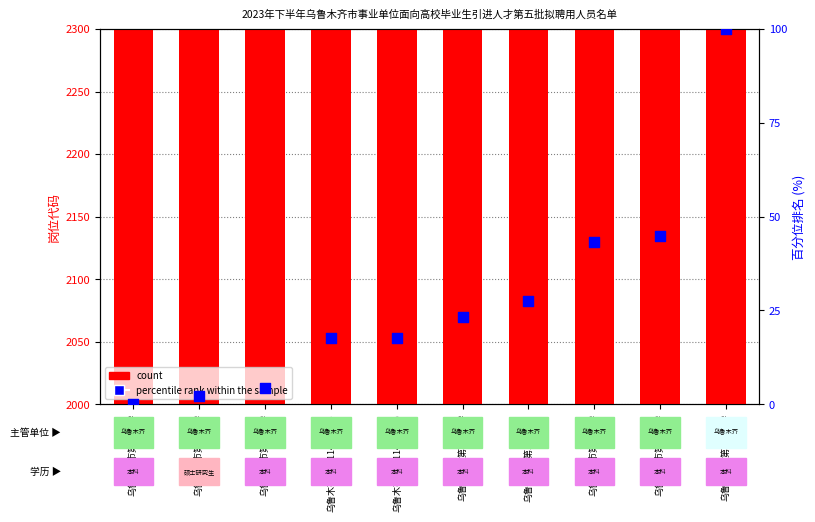

Is the value of percentile rank within the sample at 乌鲁木齐市第97小学 greater than the value of count at 乌鲁木齐市第114中学(2)?

No